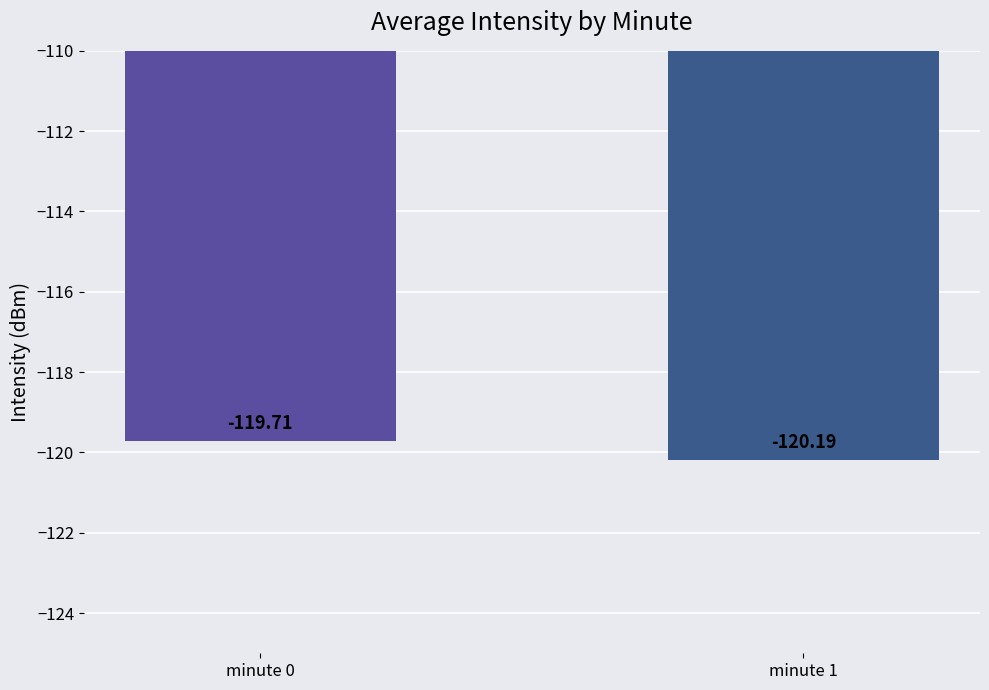

What is the value of the 2nd bar from the left?

-120.2